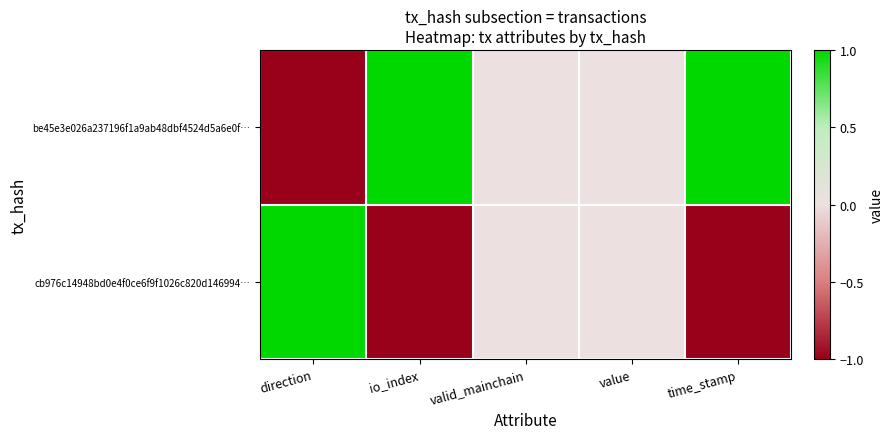

Which series has the largest total across all categories?

be45e3e026a237196f1a9ab48dbf4524d5a6e0f…